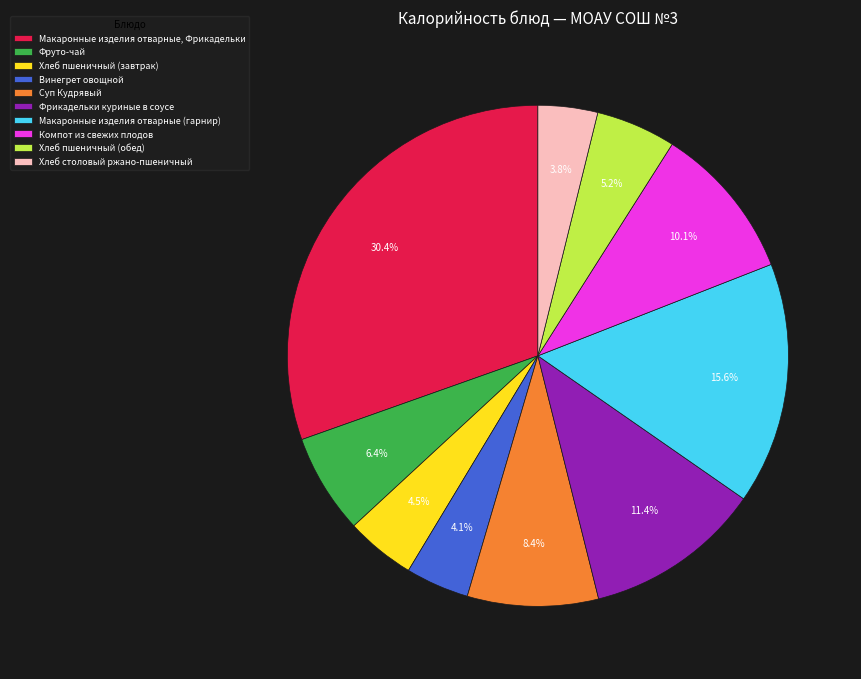

Rank the categories by value from lowest to highest.

Хлеб столовый ржано-пшеничный, Винегрет овощной, Хлеб пшеничный (завтрак), Хлеб пшеничный (обед), Фруто-чай, Суп Кудрявый, Компот из свежих плодов, Фрикадельки куриные в соусе, Макаронные изделия отварные (гарнир), Макаронные изделия отварные, Фрикадельки